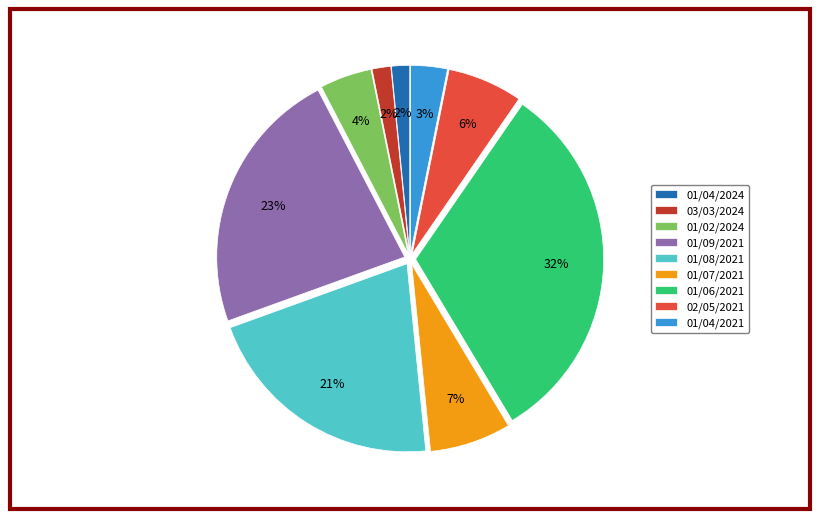

How many slices are in this pie chart?

9